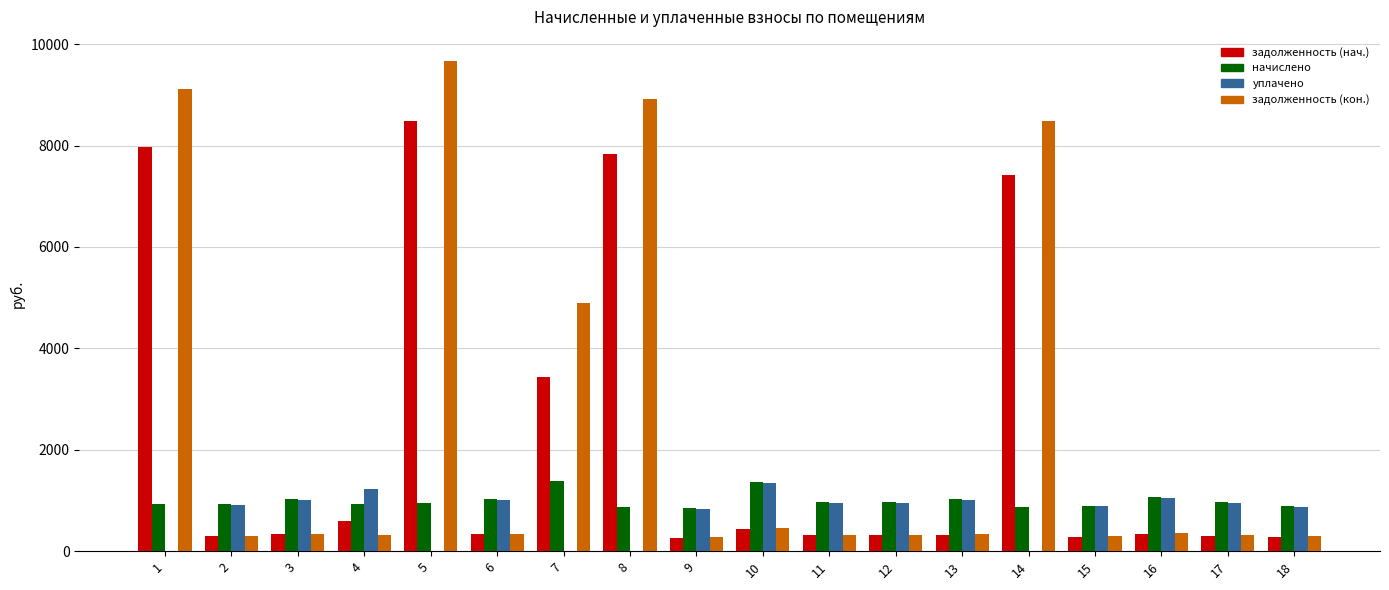

What is the sum of the задолженность (нач.) values at 18 and 4?

881.8